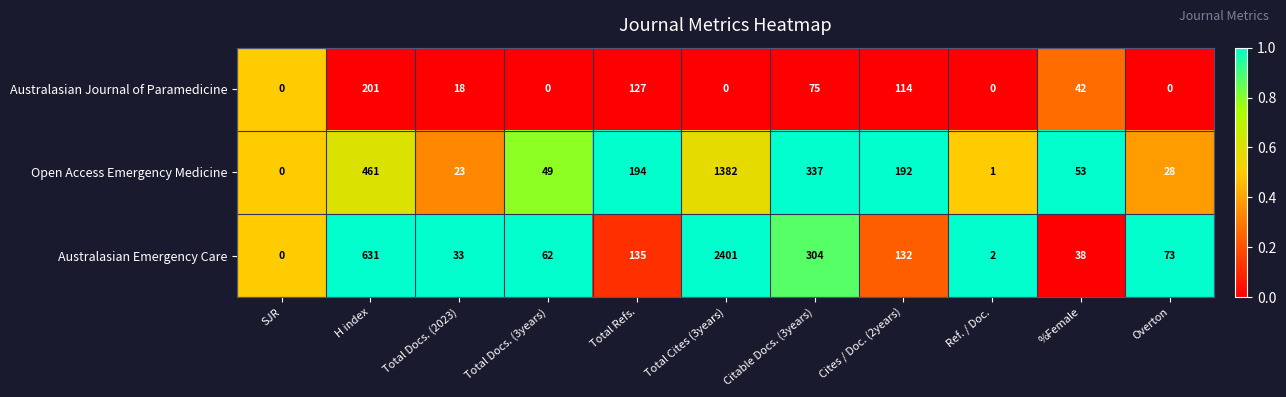

List the series in order of their peak value, highest first.

Australasian Emergency Care, Open Access Emergency Medicine, Australasian Journal of Paramedicine